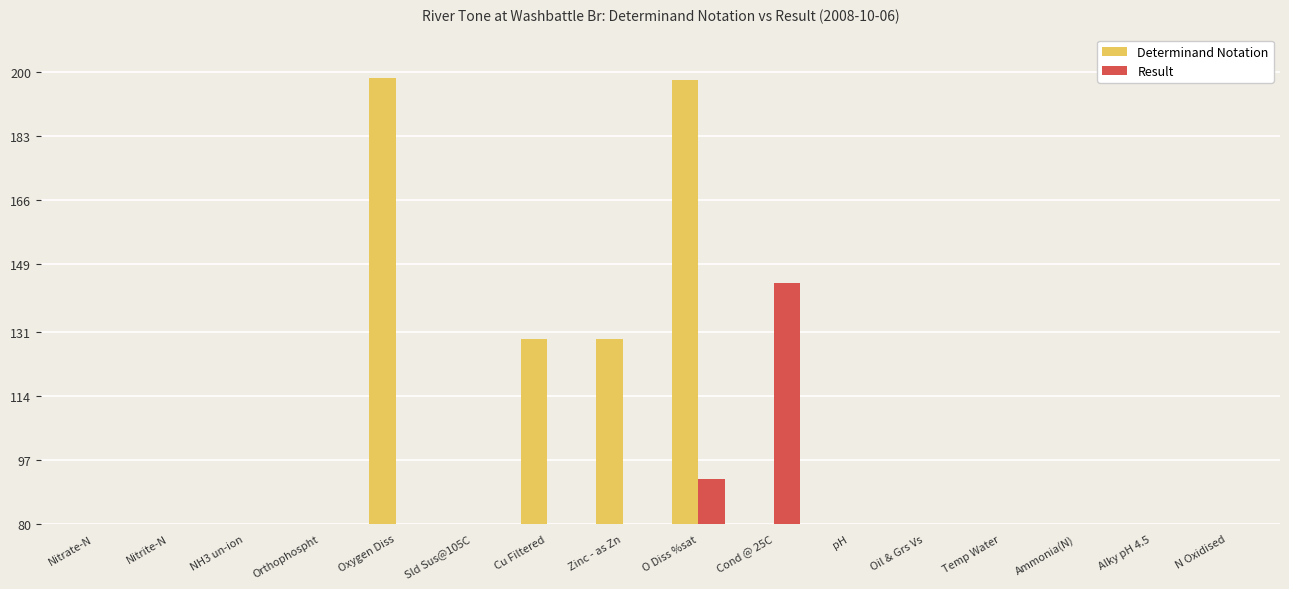

Read the Determinand Notation value at Nitrite-N.

2.4